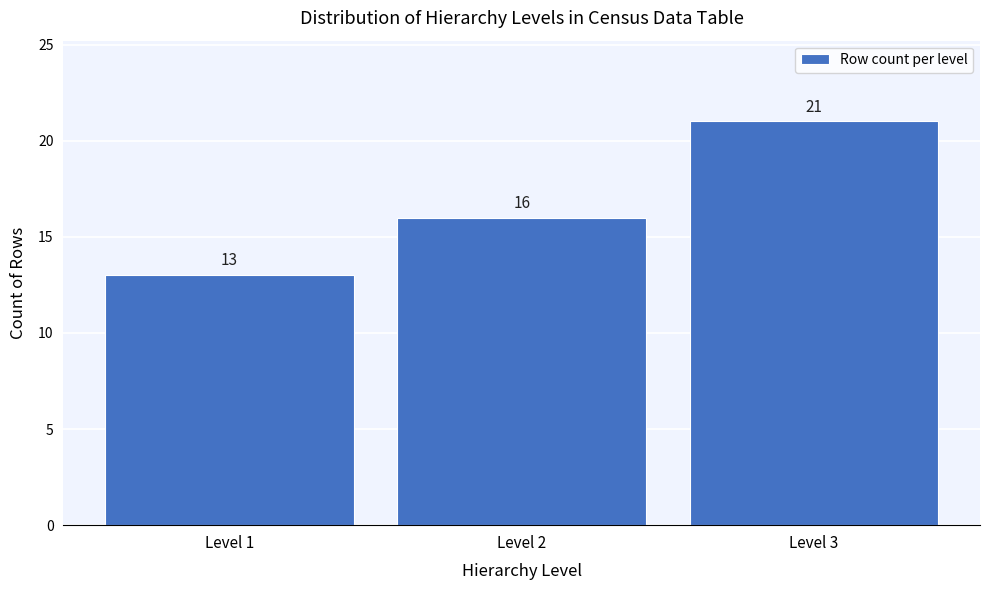

Reading left to right, transcribe this chart: for each bar, give the range it covers on the x-axis and its height.

0.5 to 1.5: 13
1.5 to 2.5: 16
2.5 to 3.5: 21